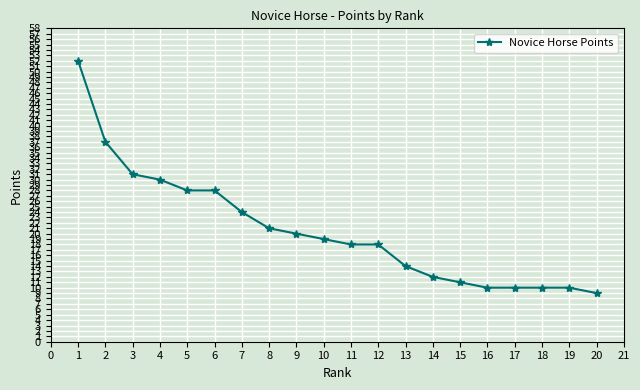

What is the ratio of the value at 15 to the value at 6?

0.4